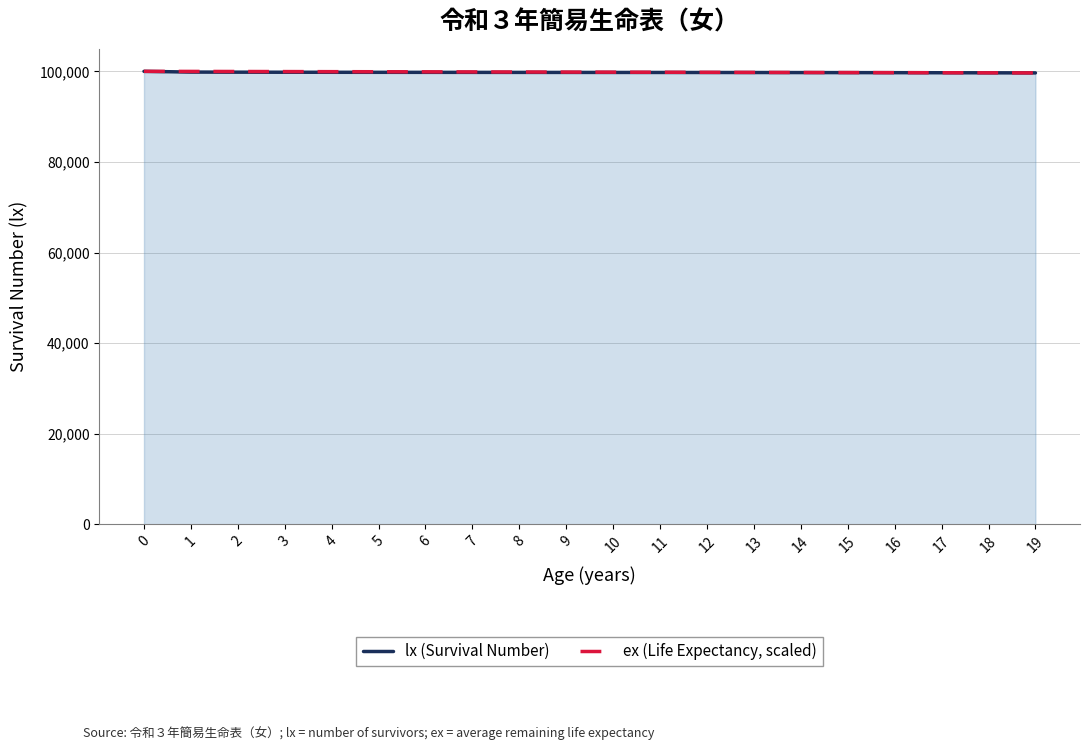

At which label is ex (Life Expectancy, scaled) closest to 99828?

10